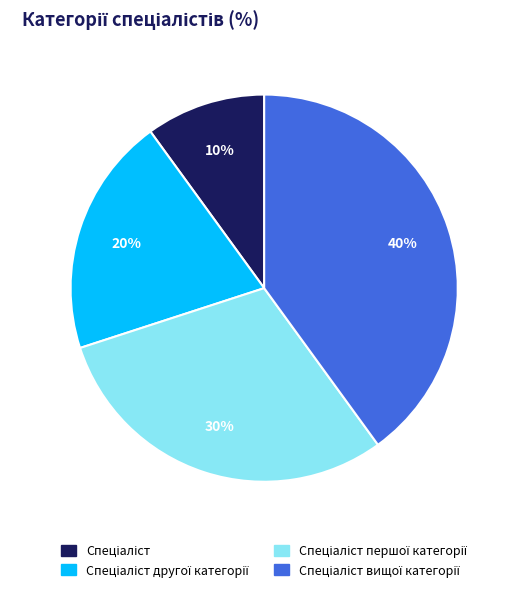

Is there a majority slice in this chart?

No